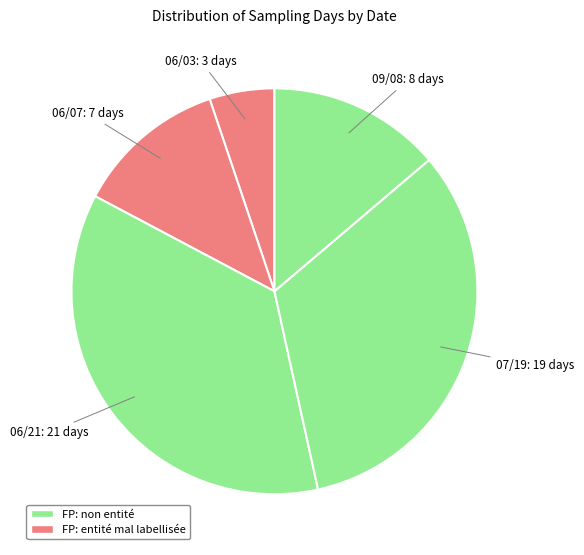

Which category has the smallest portion of the pie?

06/03: 3 days